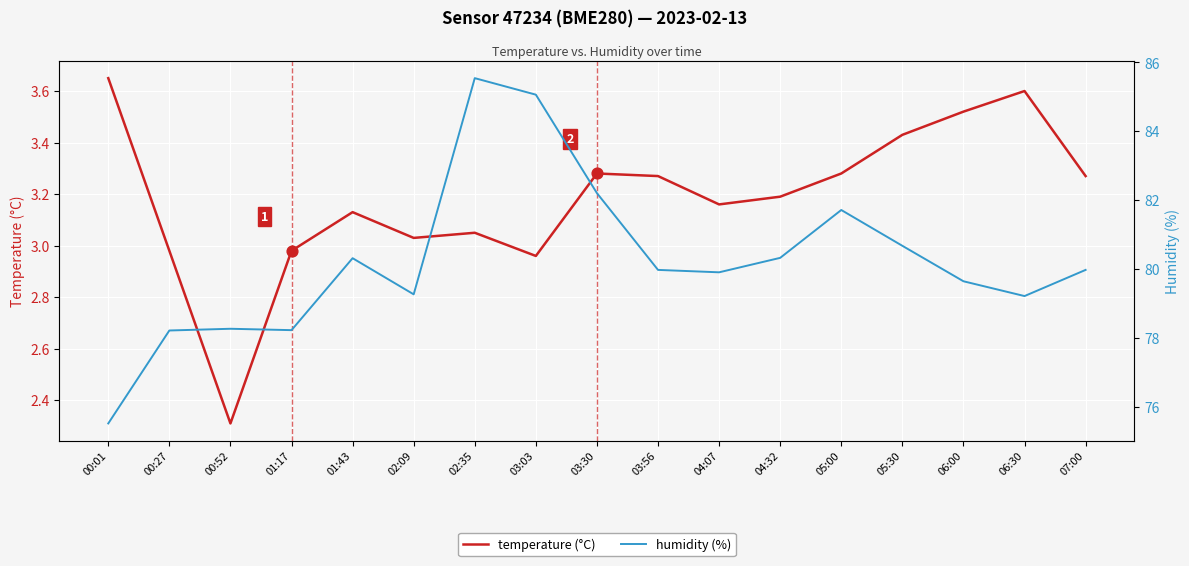

What is the total value across all series at 03:30?

85.5